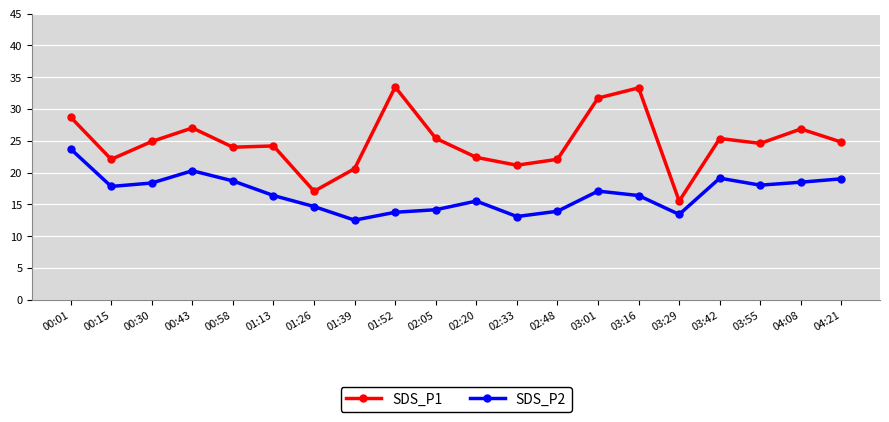

Which series has the largest total across all categories?

SDS_P1